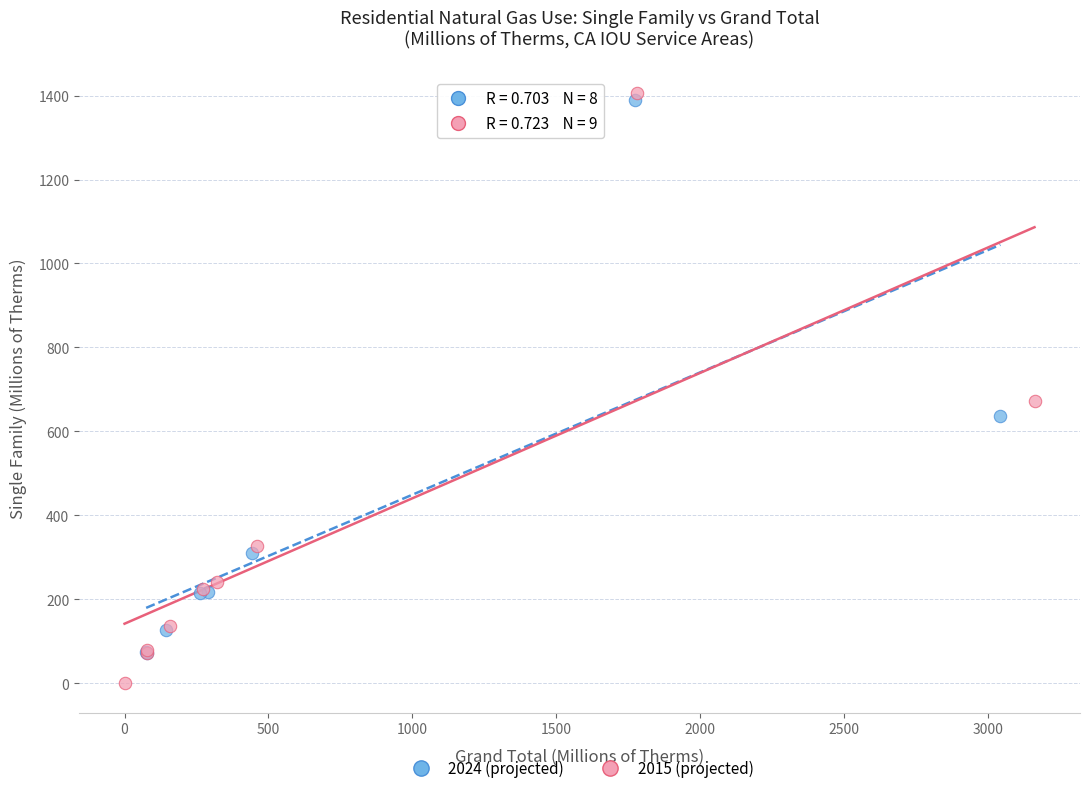

Which series contains the lowest Y value?

2015 (projected)